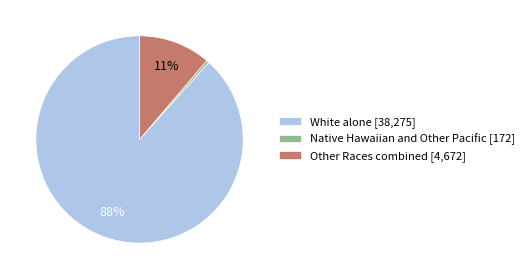

Combined, do White alone [38,275] and Other Races combined [4,672] account for over 50%?

Yes